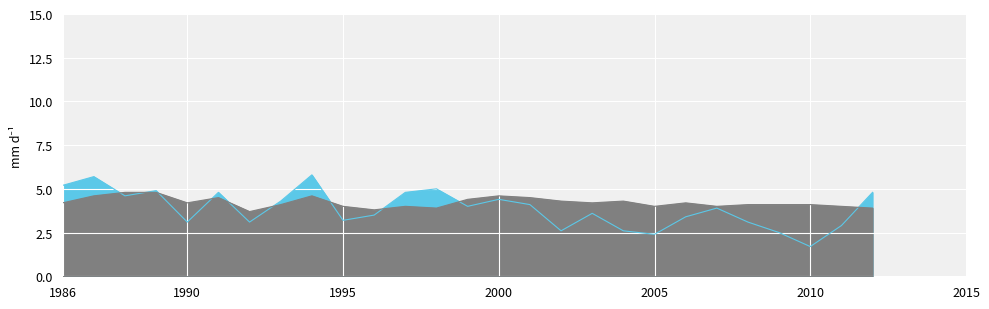

Reading right to left, transcribe all the data shown in this chart.

Peel Age-Standardized Rate: 4.8	2.9	1.7	2.5	3.1	3.9	3.4	2.4	2.6	3.6	2.6	4.1	4.4	4.0	5.0	4.8	3.5	3.2	5.8	4.3	3.1	4.8	3.1	4.9	4.6	5.7	5.2
Ontario Age-Standardized Rate: 3.9	4.0	4.1	4.1	4.1	4.0	4.2	4.0	4.3	4.2	4.3	4.5	4.6	4.4	3.9	4.0	3.8	4.0	4.6	4.1	3.7	4.5	4.2	4.8	4.8	4.6	4.2